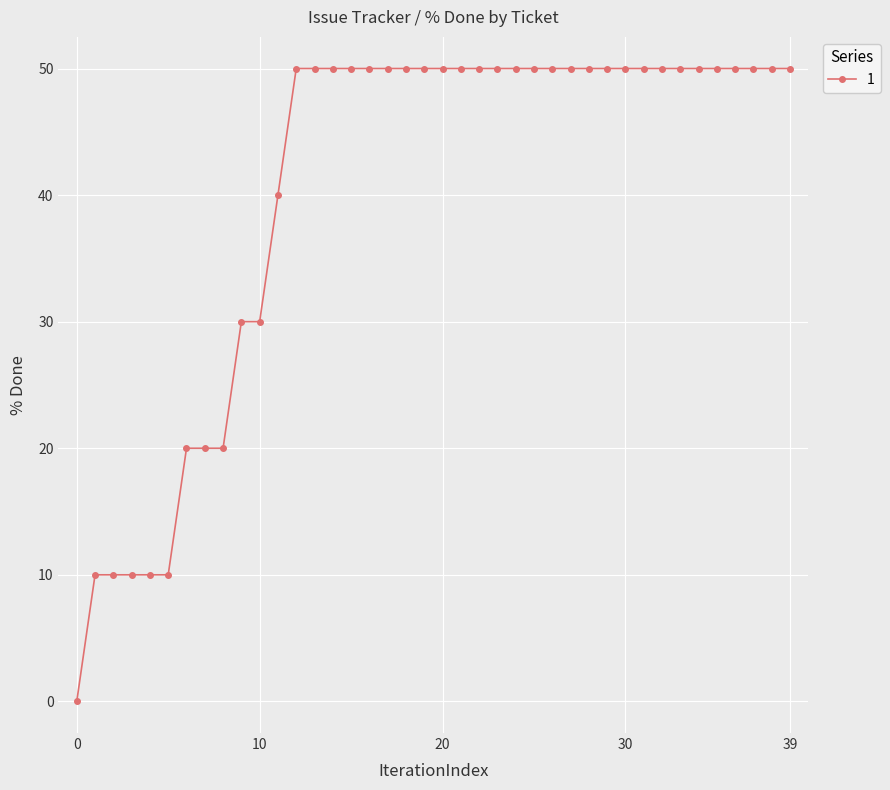

How many series are shown in this chart?

1